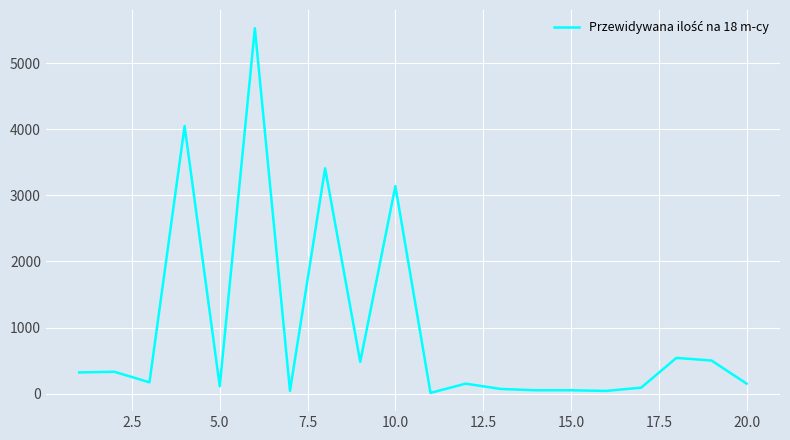

What is the greatest value displayed?

5530